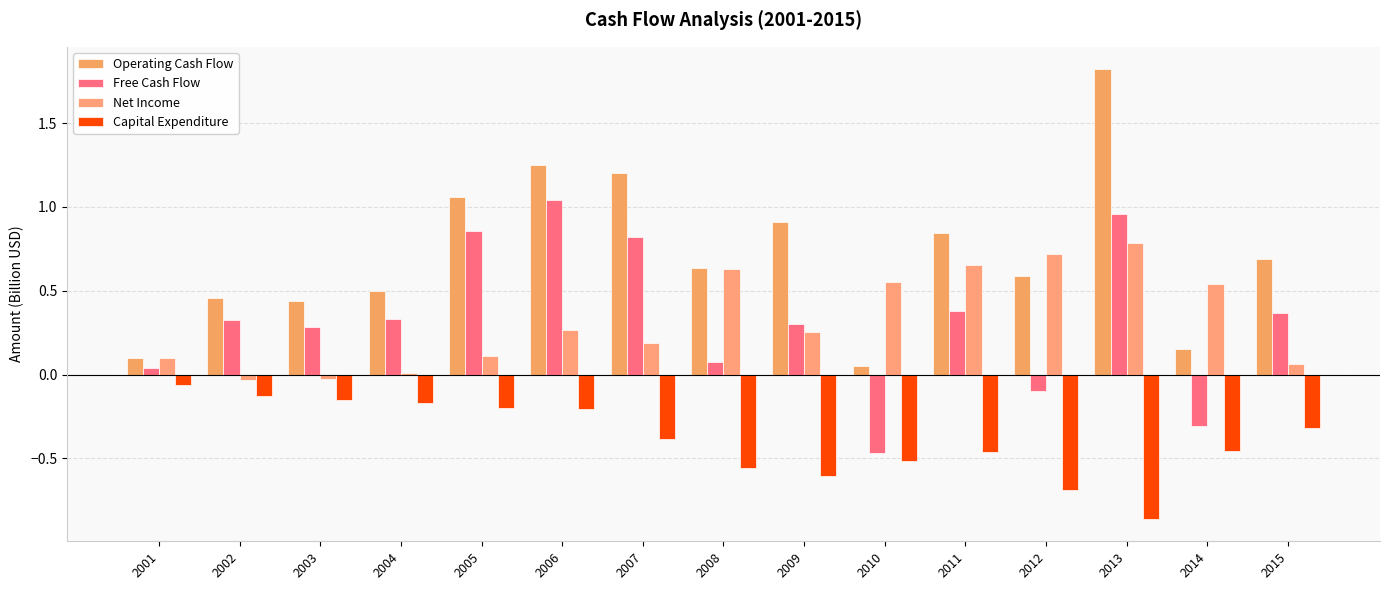

What is the difference between the maximum and minimum values in the Operating Cash Flow series?

1.8